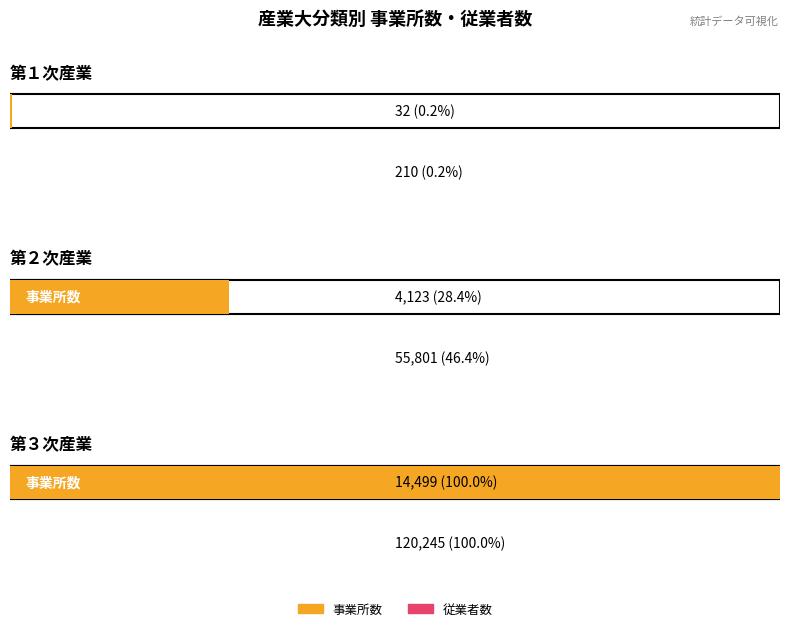

Which series has the largest range (max minus min)?

従業者数